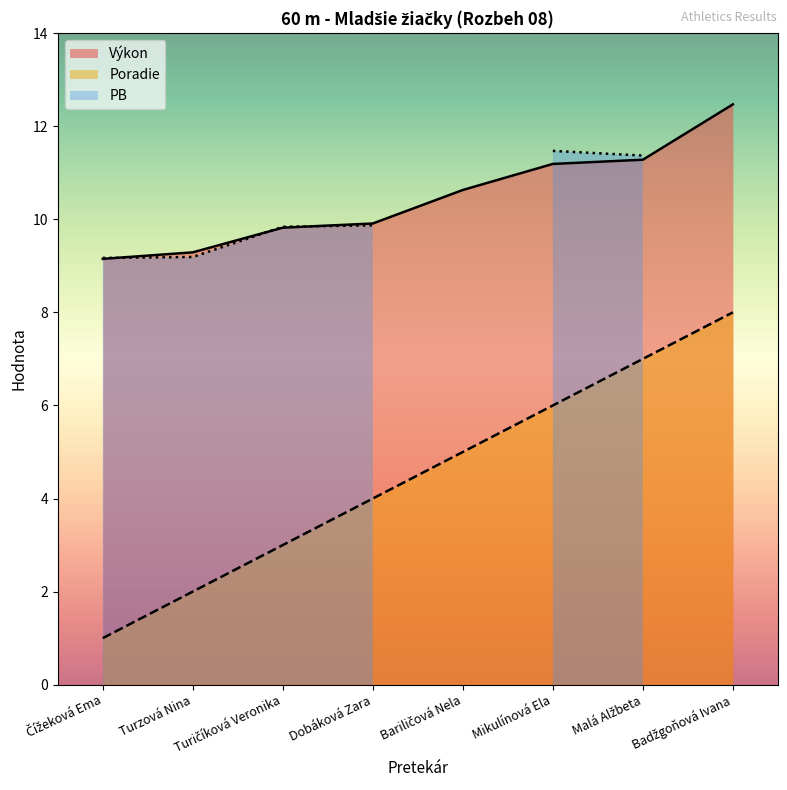

Is it true that Poradie equals 7.8 at Mikulínová Ela?

False